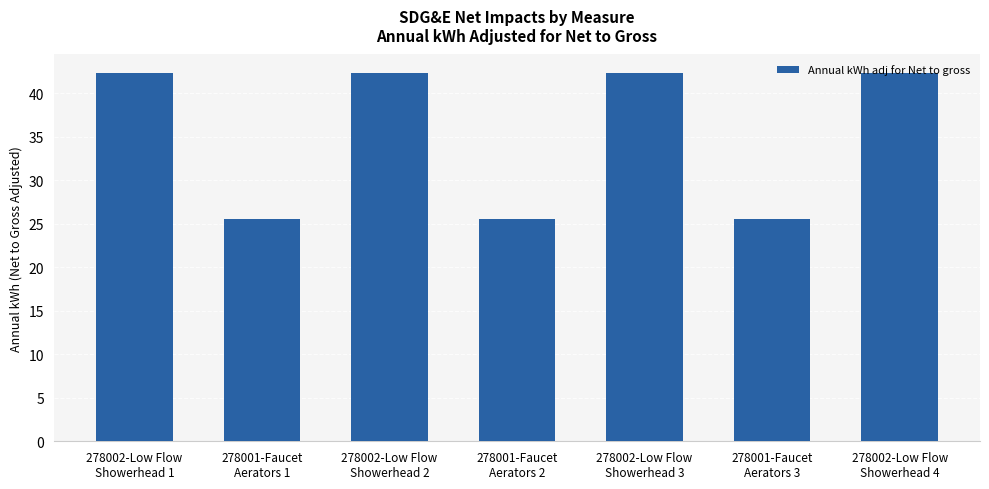

What is the value of the 2nd bar from the left?

25.5